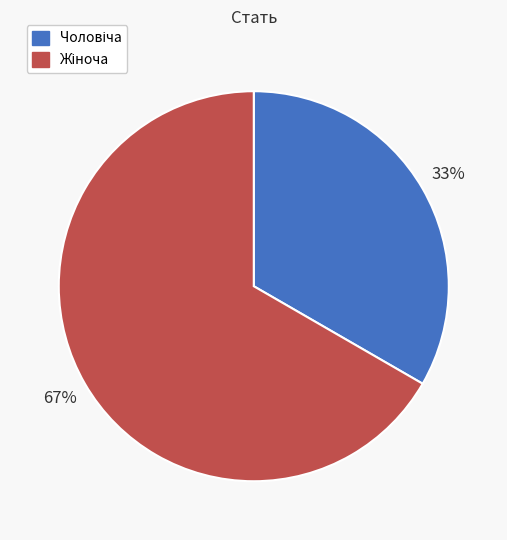

Does any single category account for the majority?

Yes